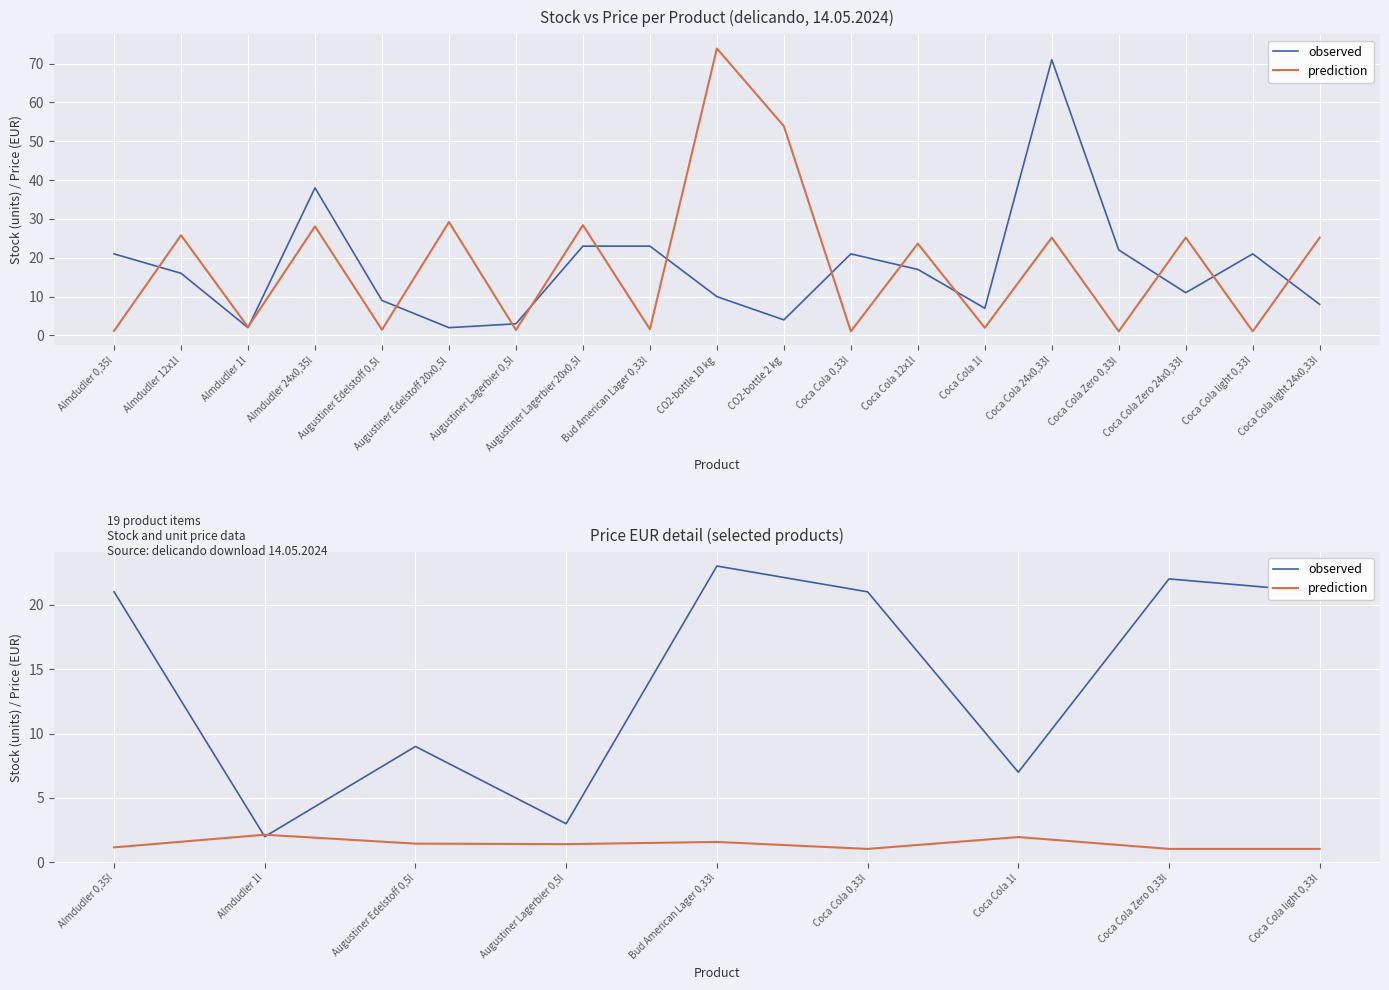

Which has a higher value, Coca Cola 0,33l or Coca Cola Zero 0,33l?

Coca Cola Zero 0,33l